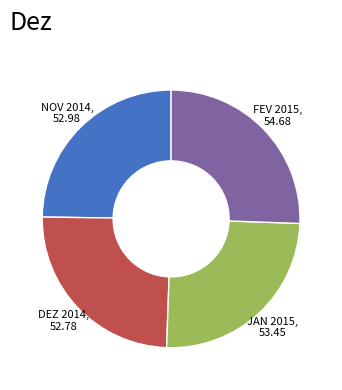

True or false: JAN 2015, 53.45 accounts for 25% of the total.

True